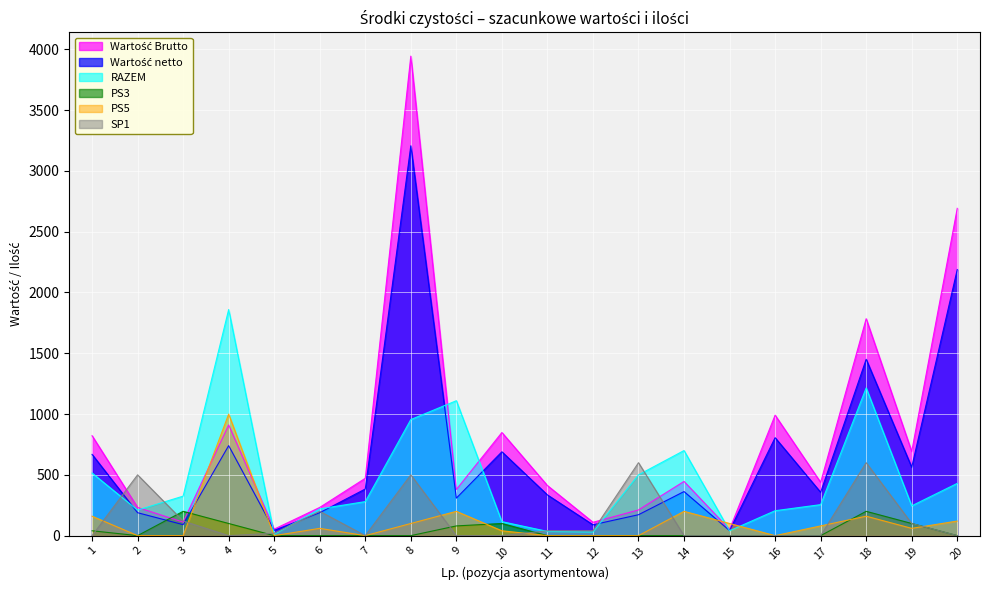

How many distinct data groups are displayed?

6